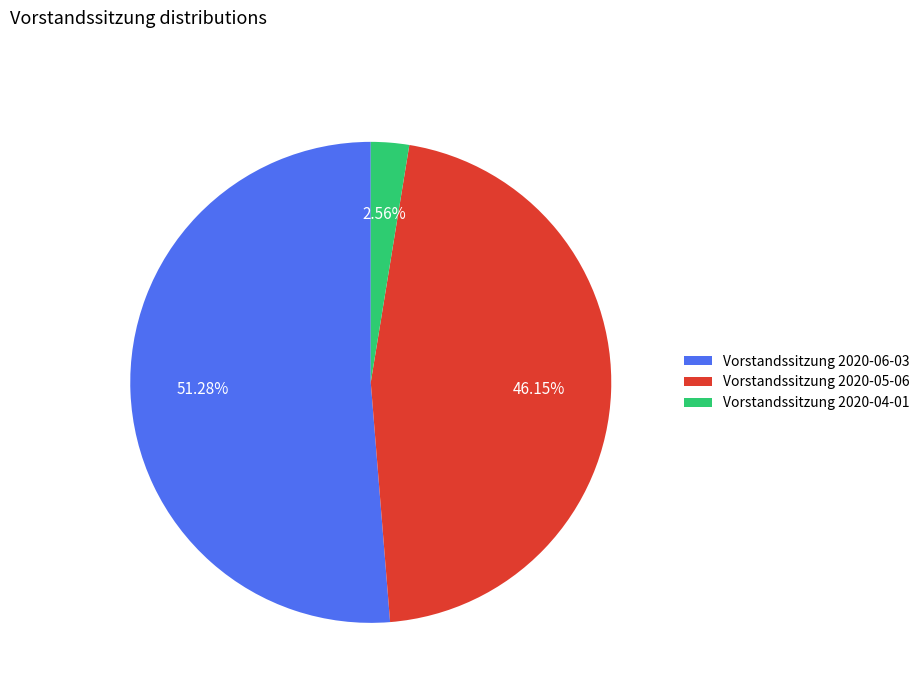

Approximately how many times larger is the value at Vorstandssitzung 2020-05-06 compared to Vorstandssitzung 2020-06-03?

0.9